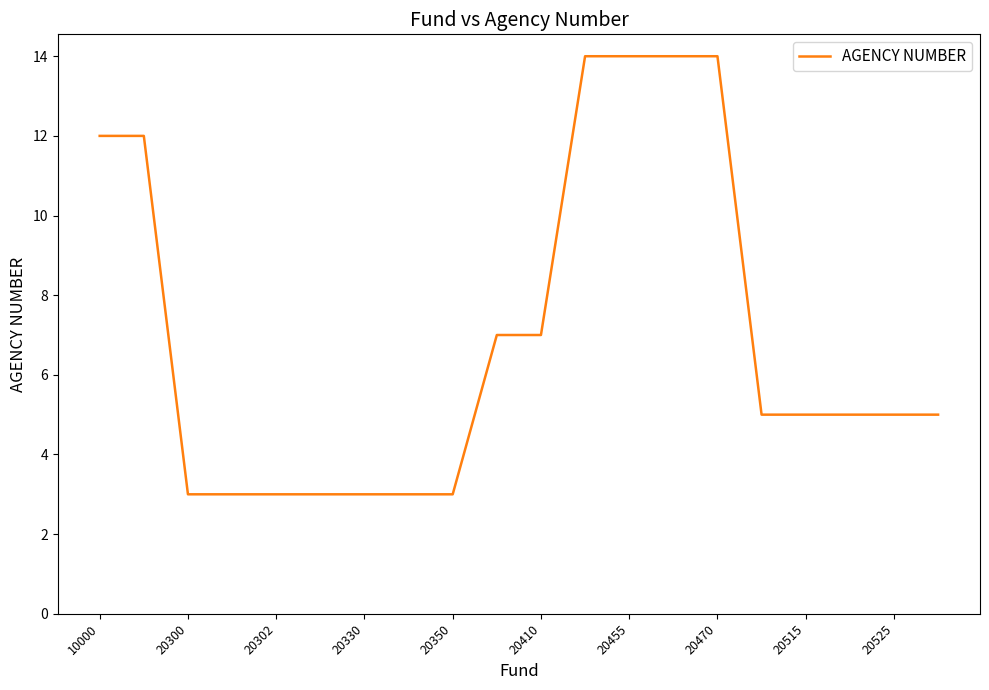

What is the minimum value shown in the chart?

3